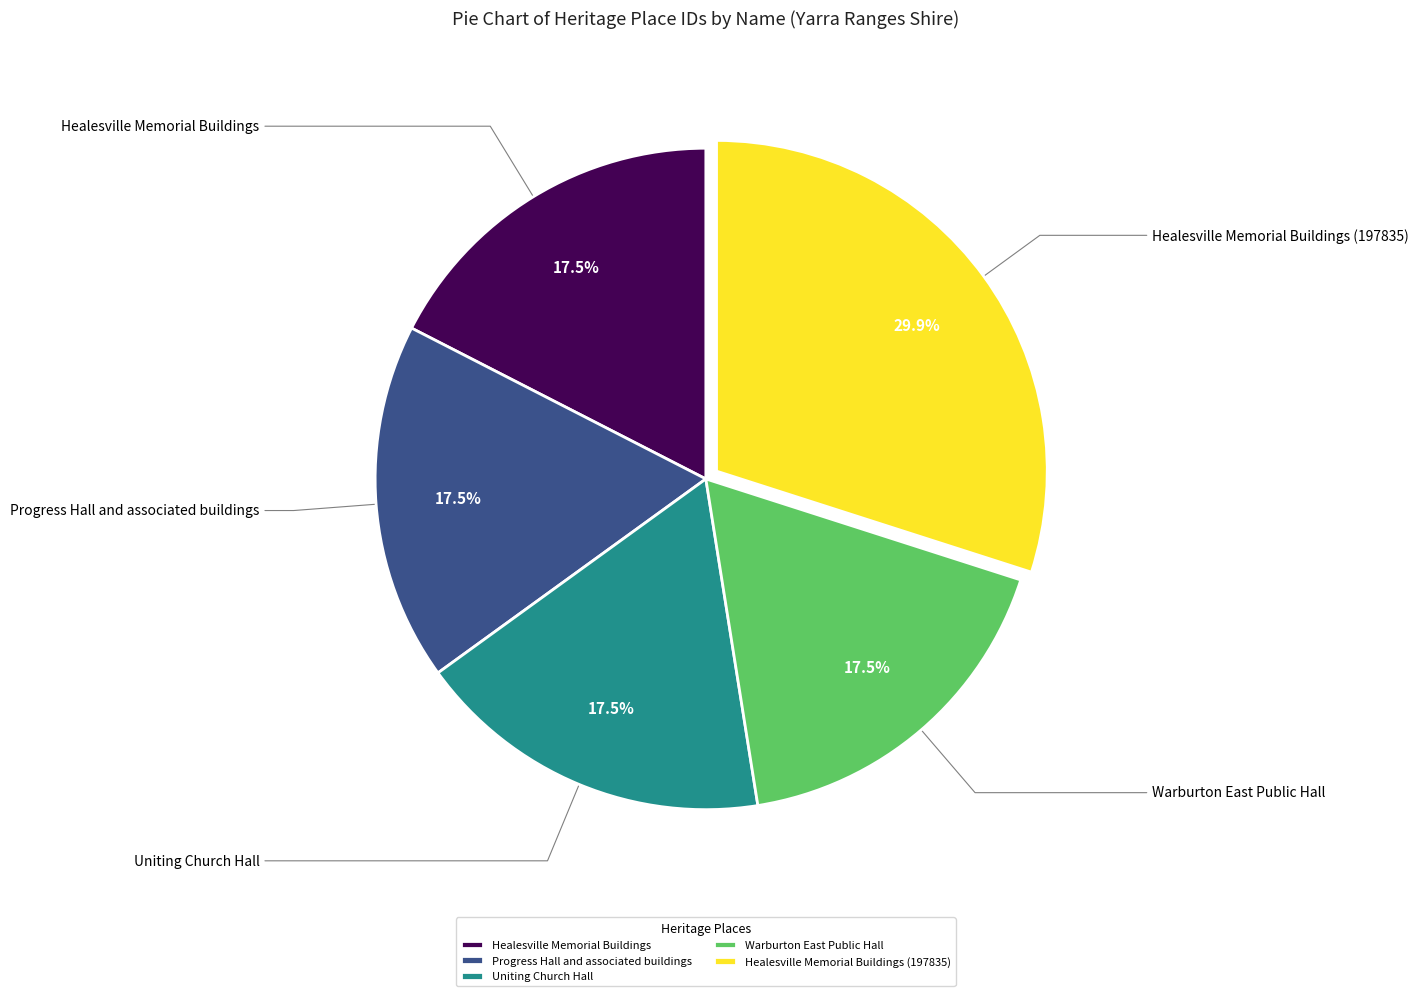

How many slices are in this pie chart?

5